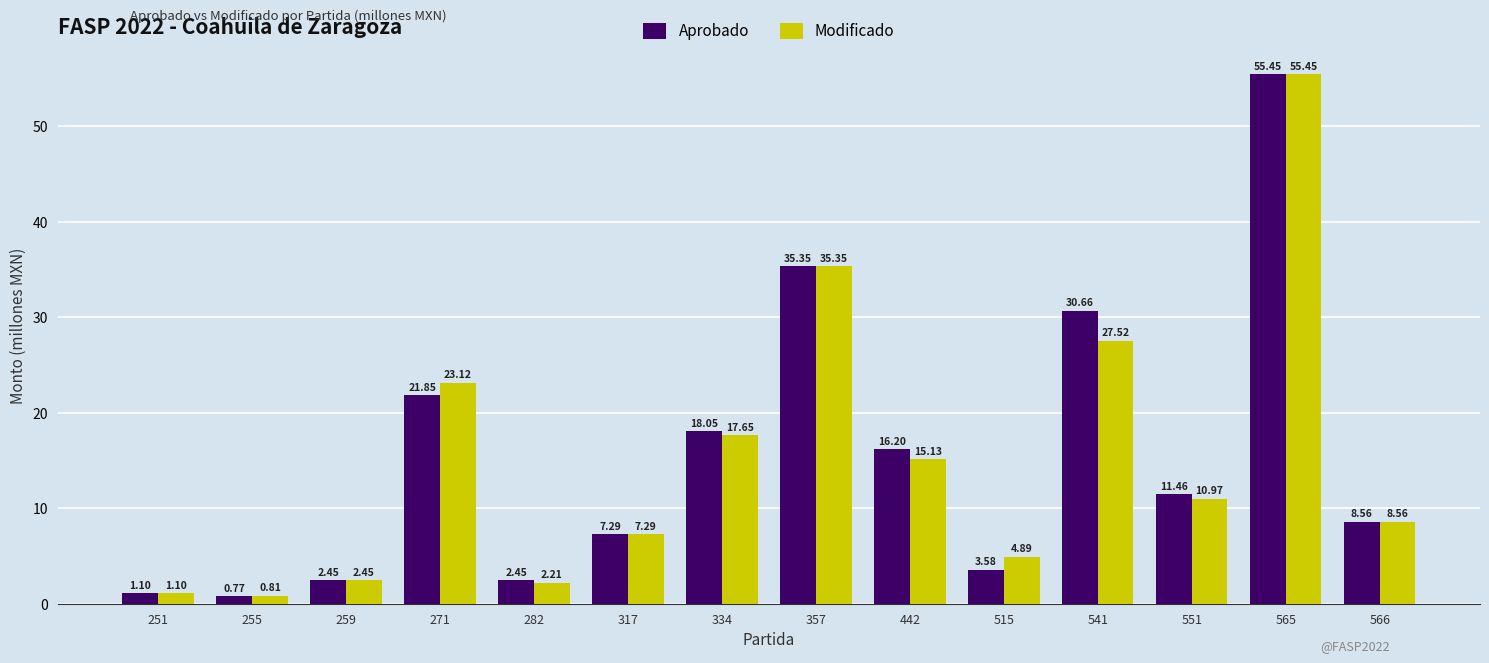

Between 255 and 271, which series saw the biggest shift?

Modificado